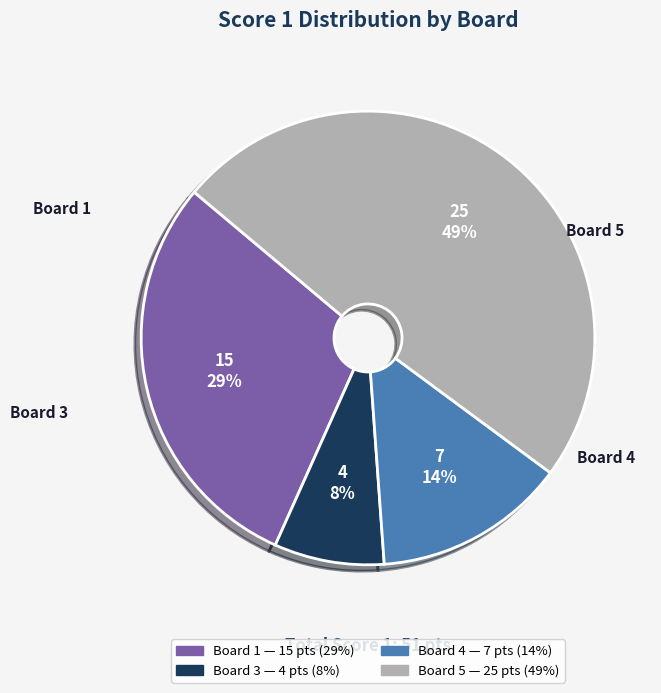

True or false: Board 3 accounts for 23% of the total.

False